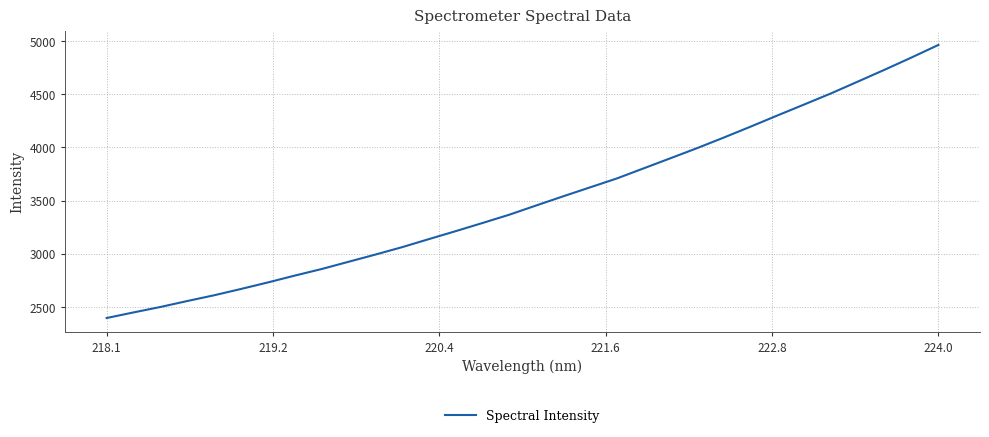

What is the minimum value shown in the chart?

2394.1